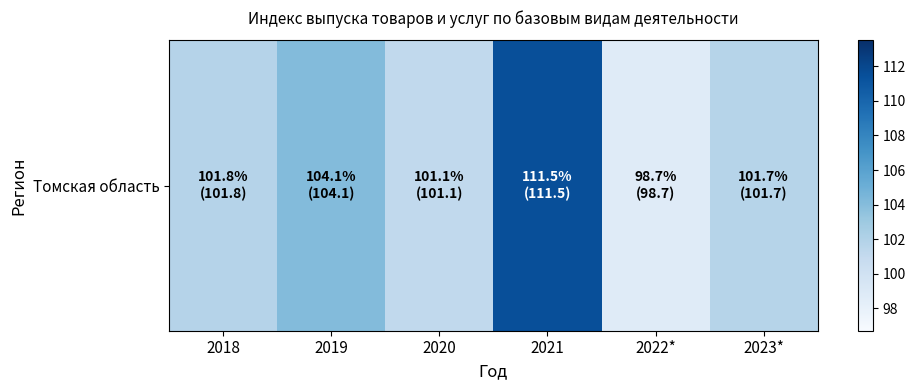

How many data points does each series have?

6